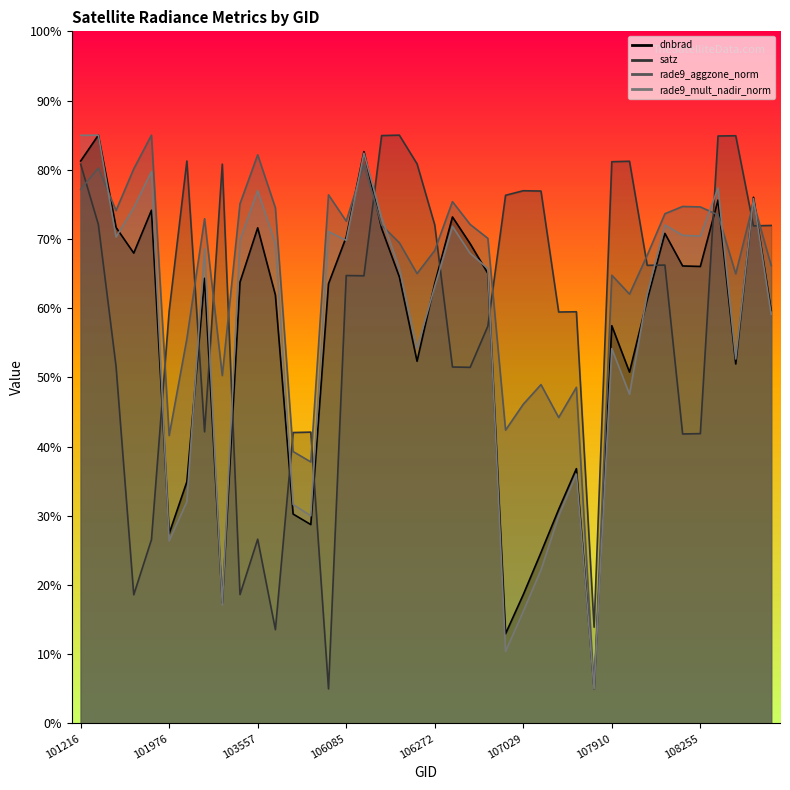

At which category does rade9_aggzone_norm reach its first local peak?

101225